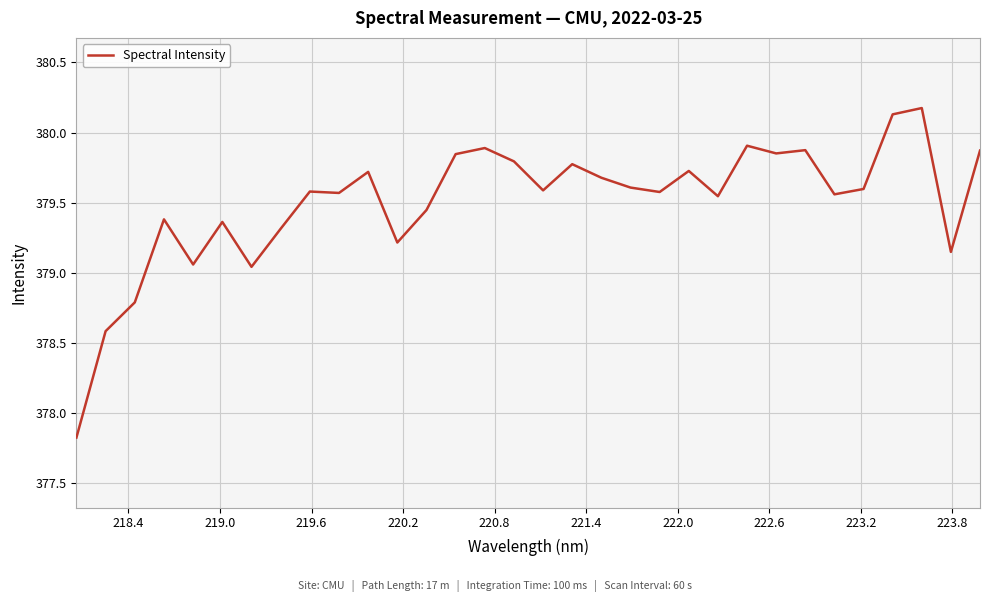

What is the greatest value displayed?

380.2